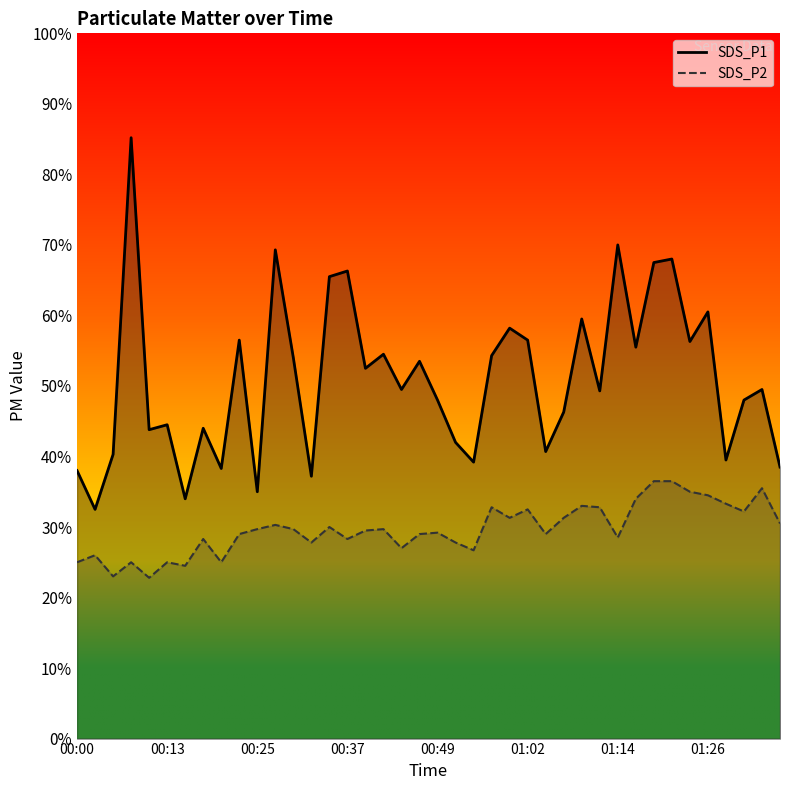

At which label is SDS_P1 closest to 5?

00:44